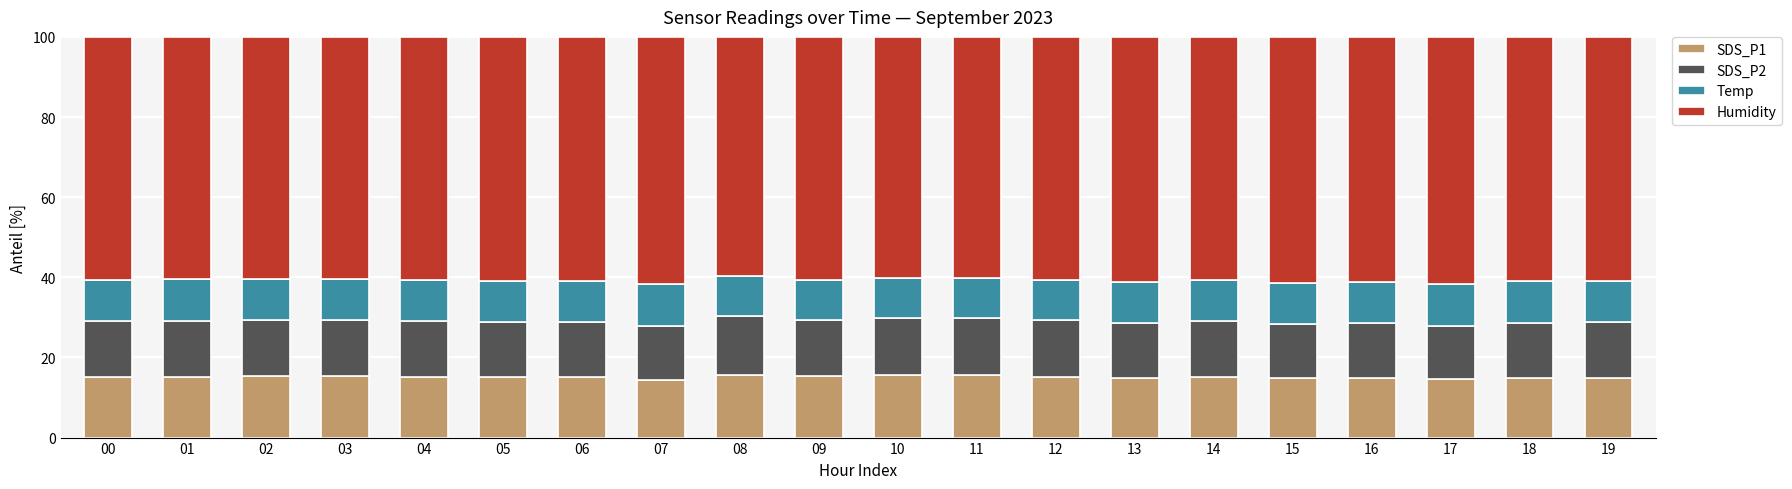

Does the chart contain any negative values?

No